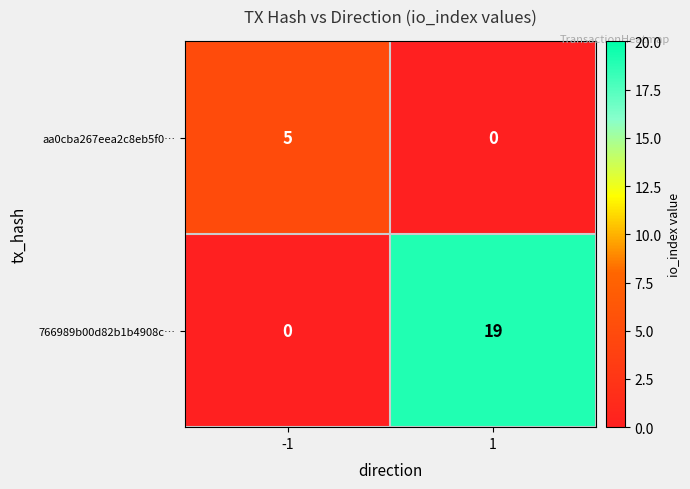

What is the spread (max minus min) of values at 1?

19